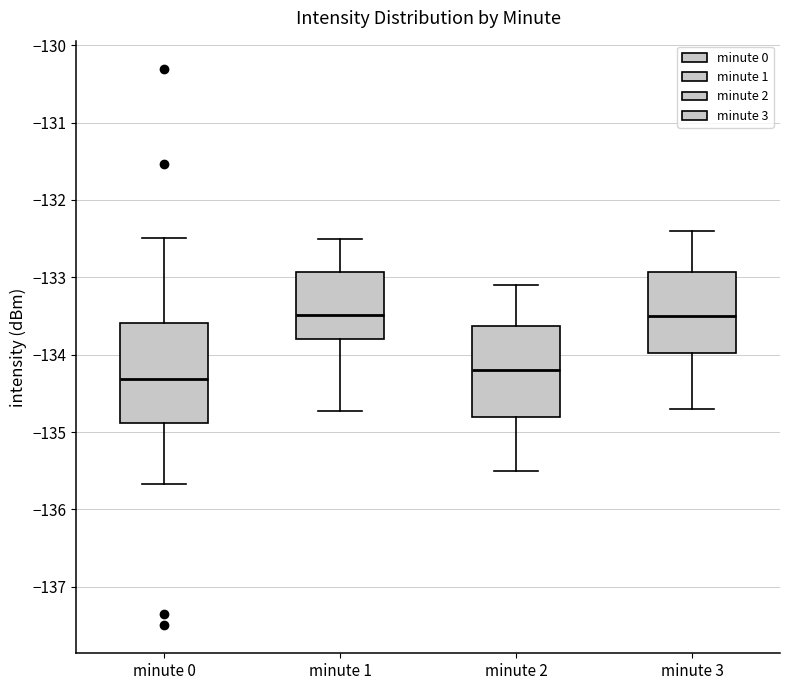

Reading left to right, transcribe this box plot: for each box, give where its median line is, the range the box spans, and where its two whiskers end, as read against the y-axis. The values are not printed on the chart, so give them approximately, as read against the axis.

minute 0: median -134.3, box -134.9 to -133.6, whiskers -135.7 to -132.5
minute 1: median -133.5, box -133.8 to -132.9, whiskers -134.7 to -132.5
minute 2: median -134.2, box -134.8 to -133.6, whiskers -135.5 to -133.1
minute 3: median -133.5, box -134.0 to -132.9, whiskers -134.7 to -132.4